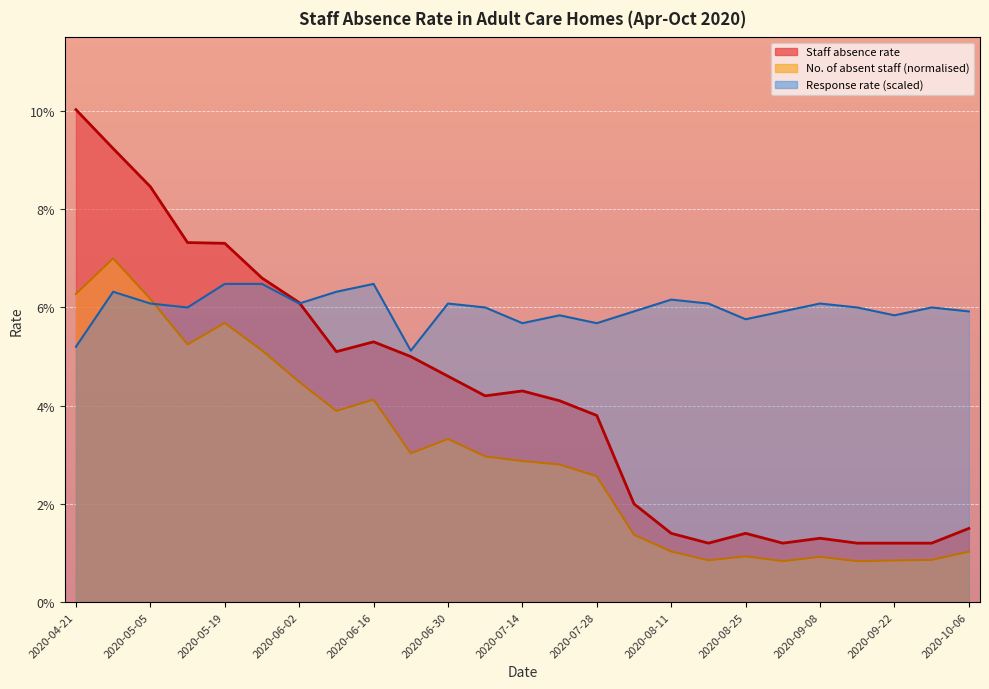

What is the sum of all Response rate values?

1.5